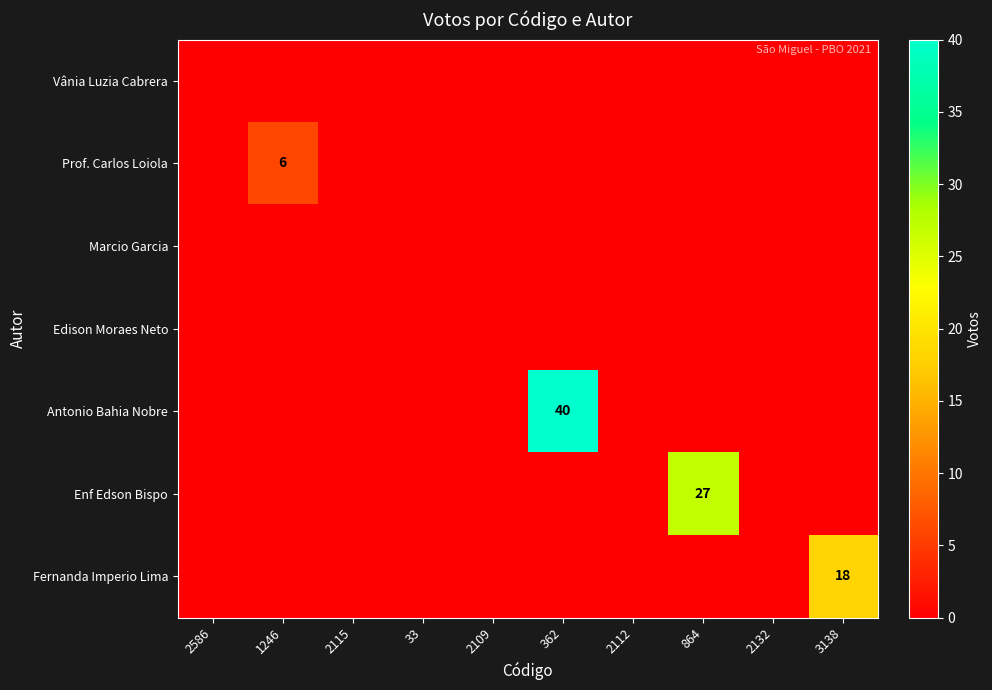

The Enf Edson Bispo series shows 27 at 864. True or false?

True